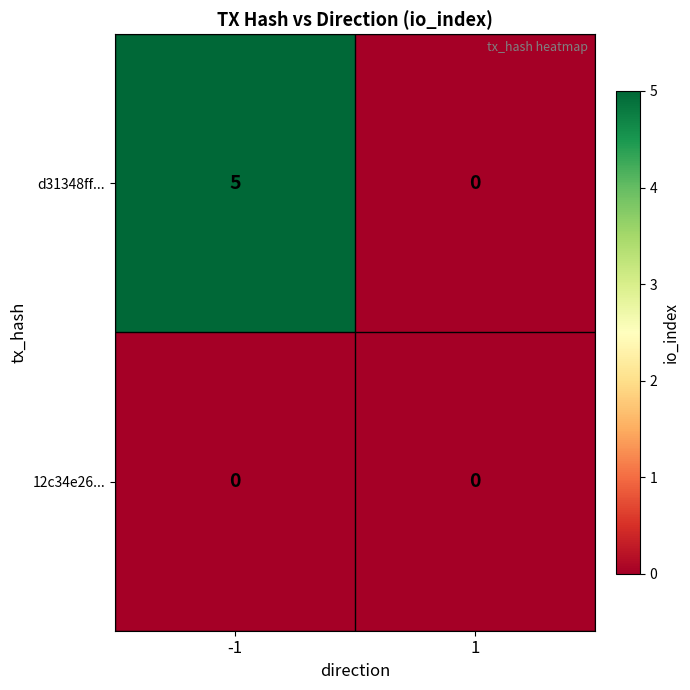

What is the total value across all series at -1?

5